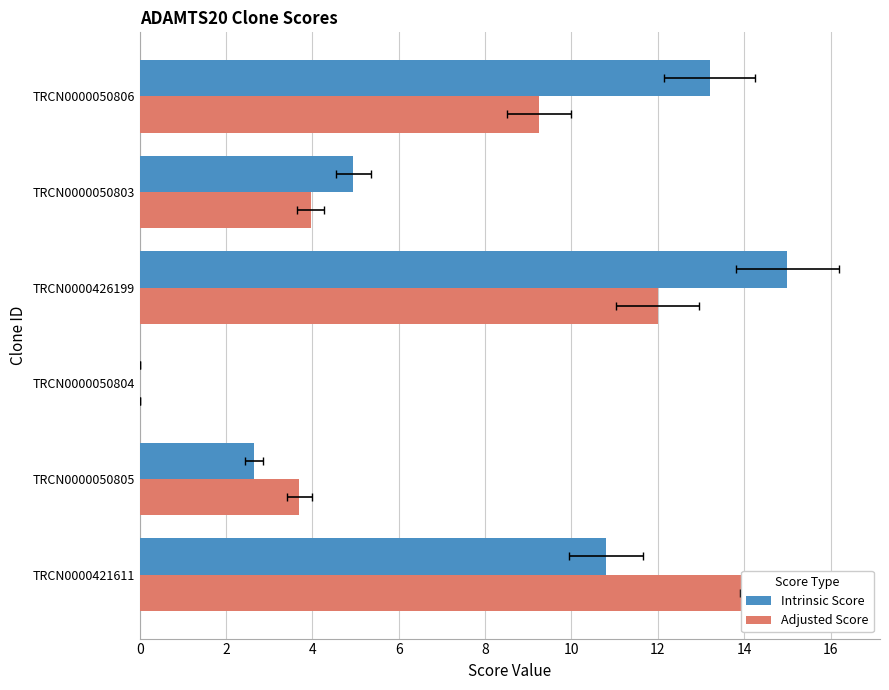

True or false: Adjusted Score has a value of 20.5 at TRCN0000421611.

False